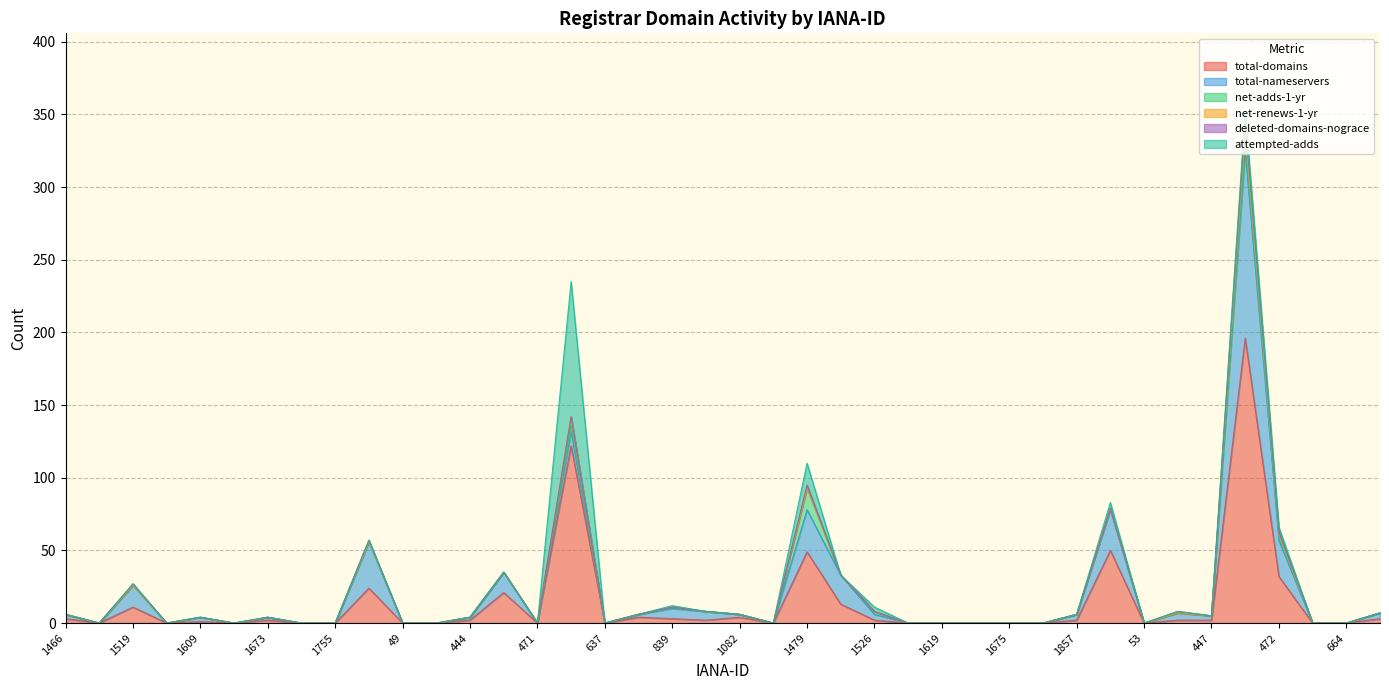

The value of total-nameservers at 809 is 4. True or false?

True